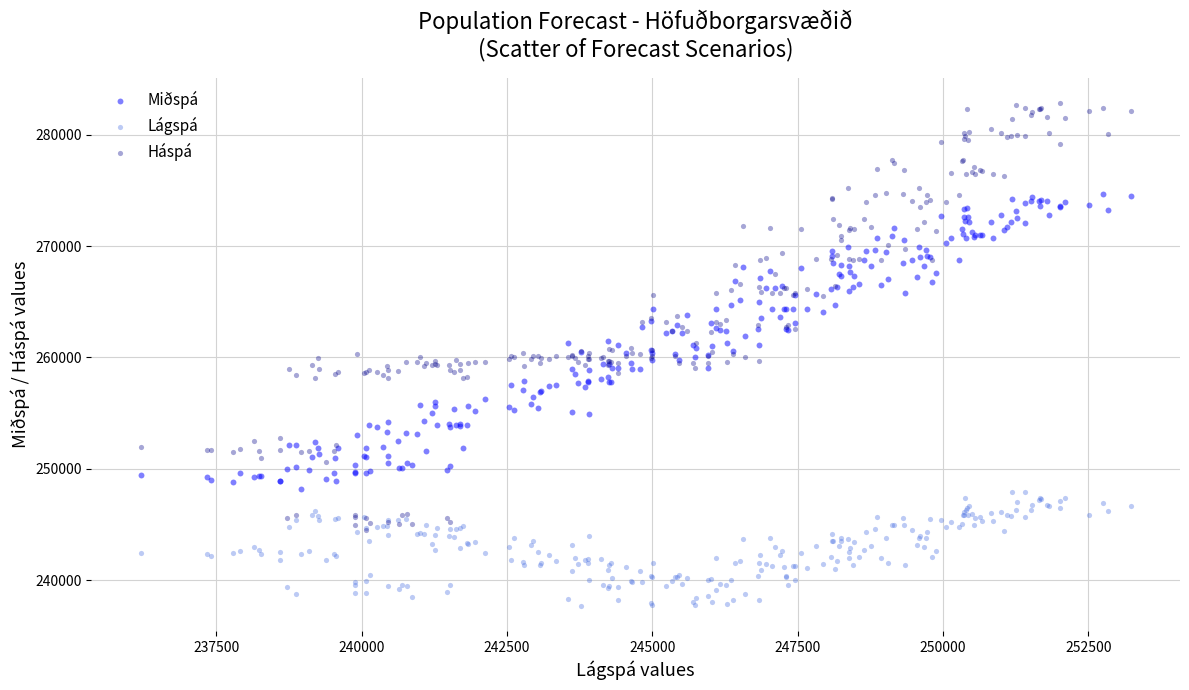

Which series contains the highest Y value?

Háspá